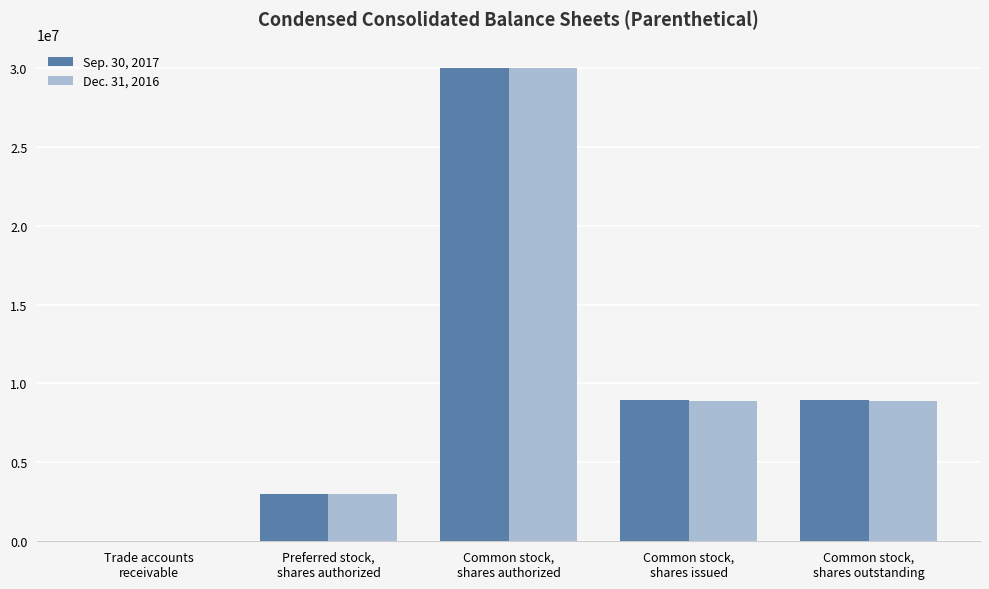

Reading left to right, transcribe all the data shown in this chart.

Sep. 30, 2017: 117	3000000	30000000	8963516	8963516
Dec. 31, 2016: 77	3000000	30000000	8877379	8877379